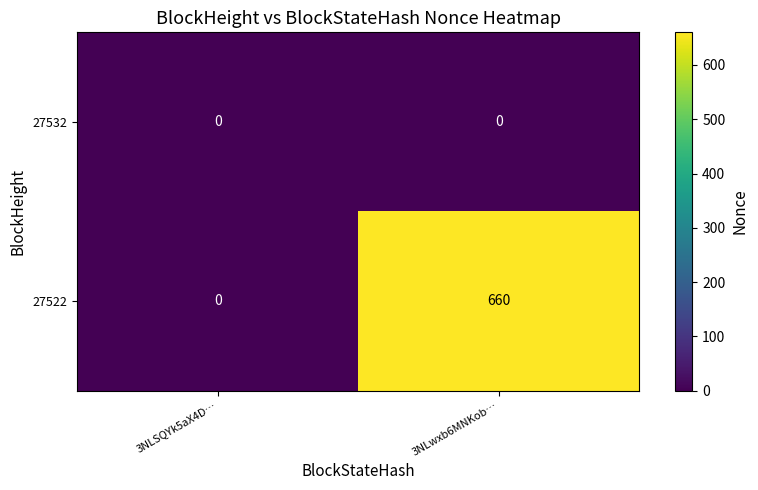

At 3NLwxb6MNKob…, list the series in order from smallest to largest.

27532, 27522